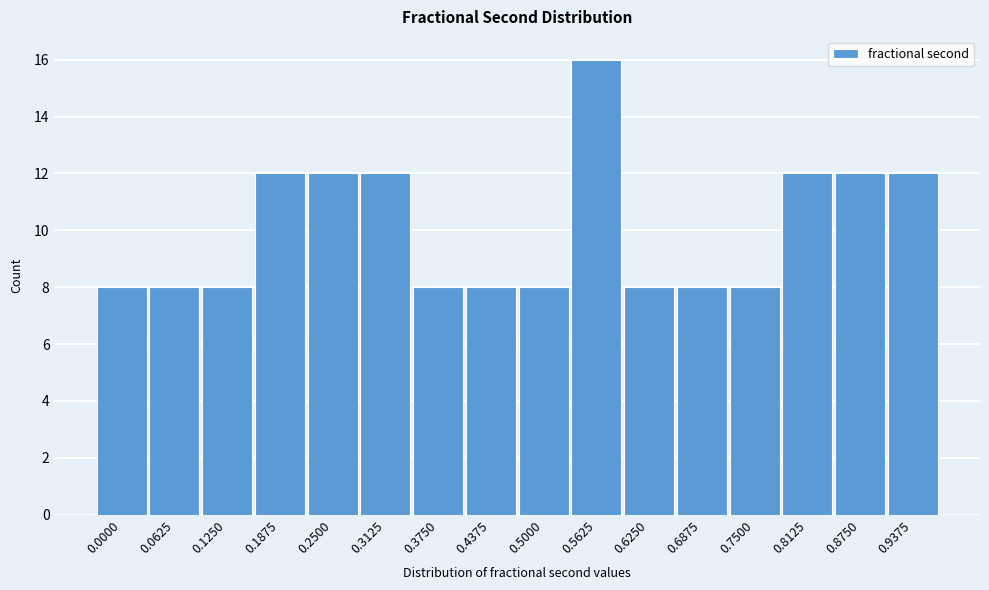

Reading left to right, extract all data points from this chart.

8	8	8	12	12	12	8	8	8	16	8	8	8	12	12	12